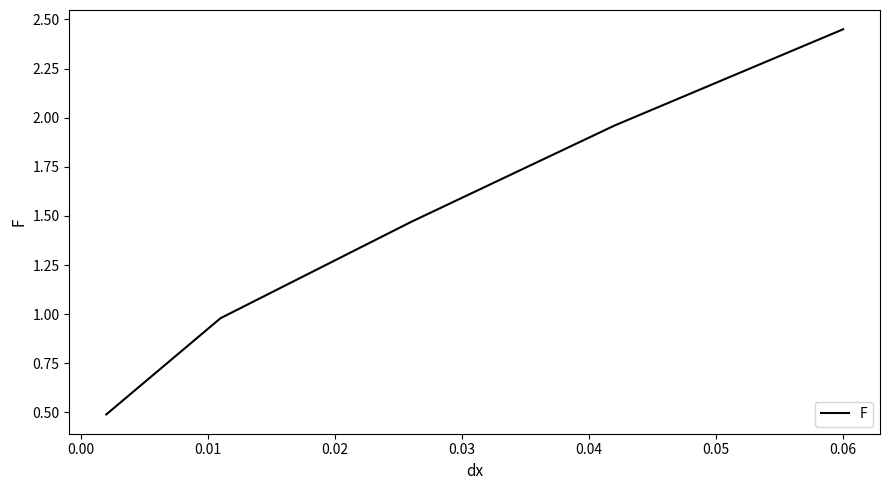

True or false: the data has more than 1 interior local peaks.

False